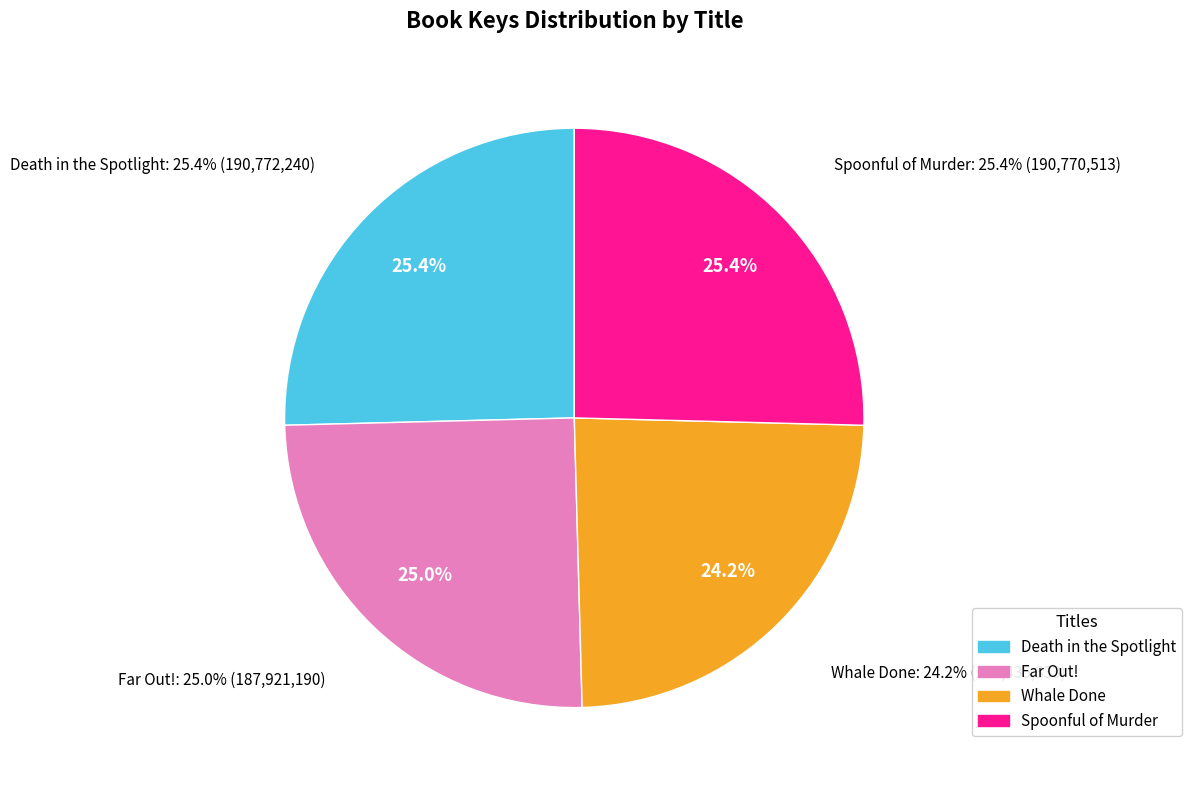

What is the largest slice in the pie chart?

Death in the Spotlight